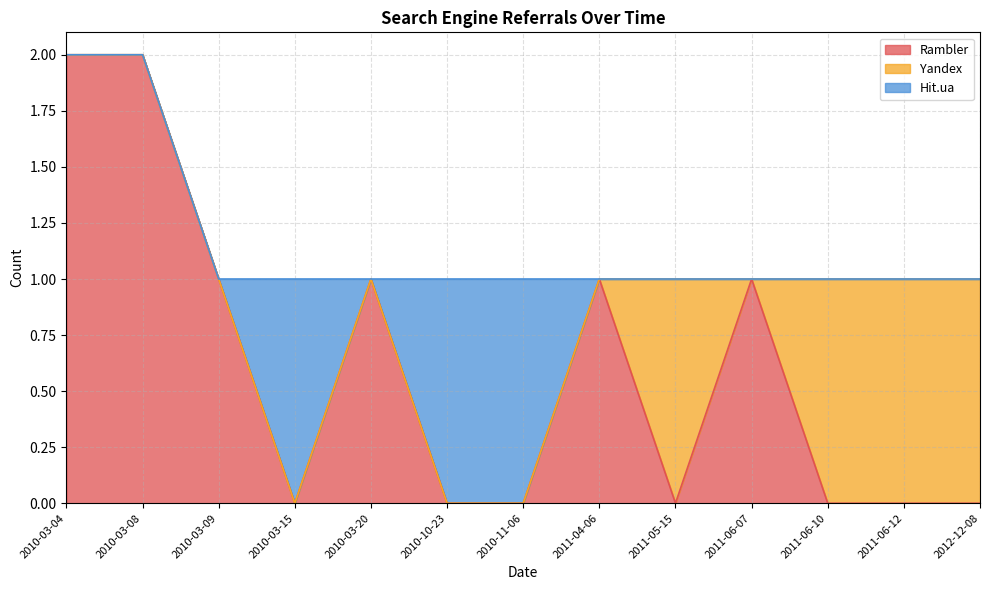

Is it true that Hit.ua equals 0 at 2010-03-20?

True